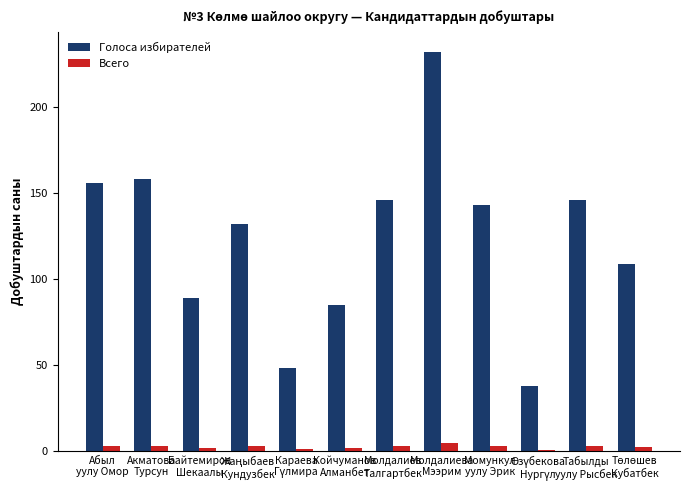

Rank the series by their average value, from lowest to highest.

Всего, Голоса избирателей